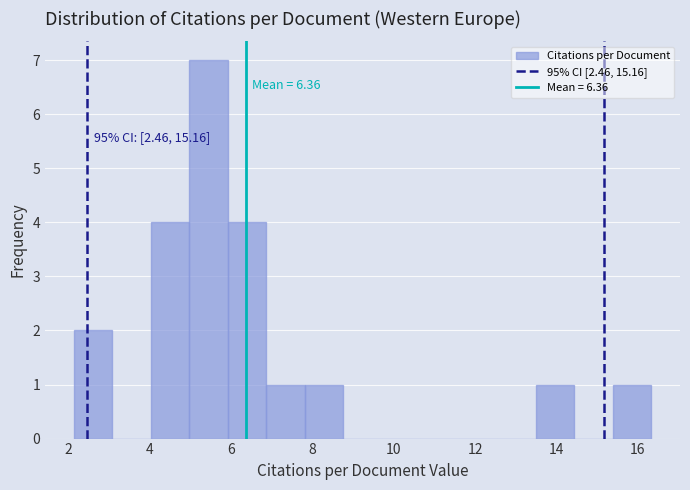

Over which range of the x-axis is the bar tallest?

5.0 to 6.0